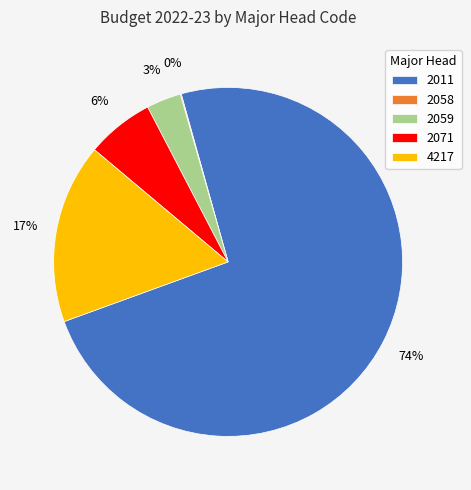

The 2059 slice represents 3% of the pie. True or false?

True